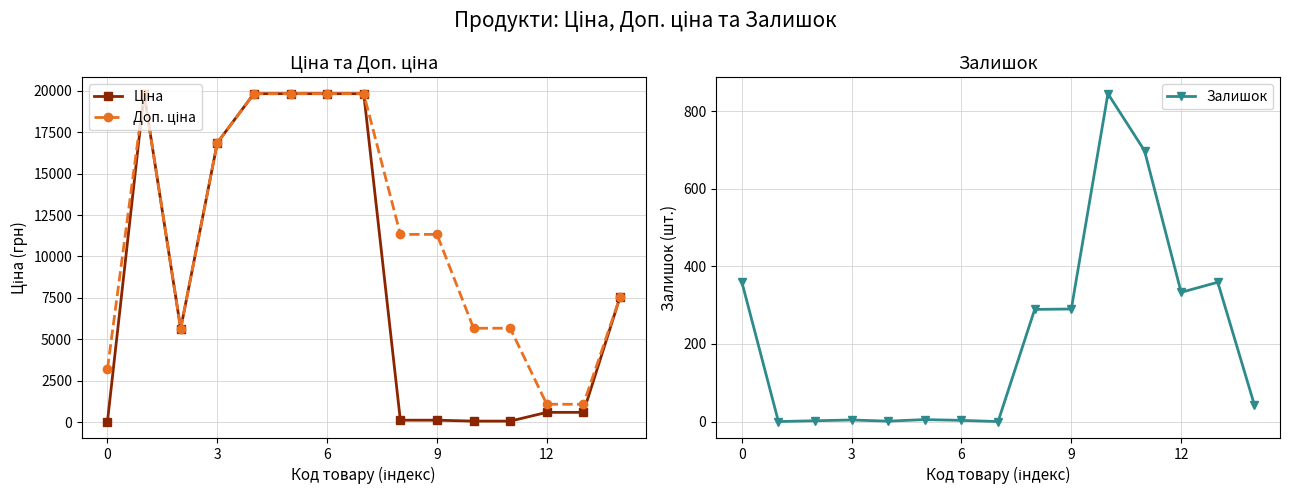

Which series has the largest range (max minus min)?

Ціна